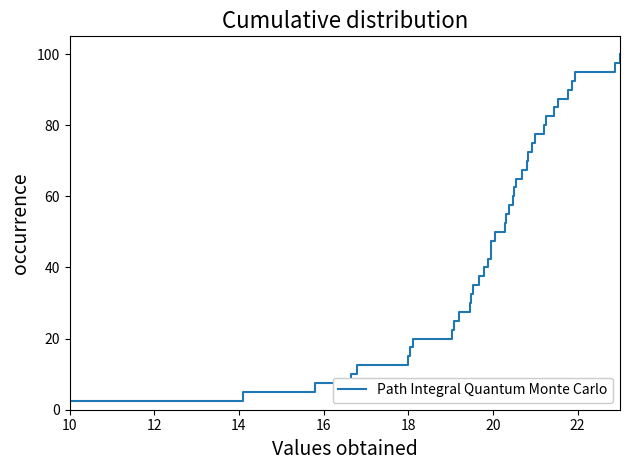

What is the smallest value displayed?

2.5